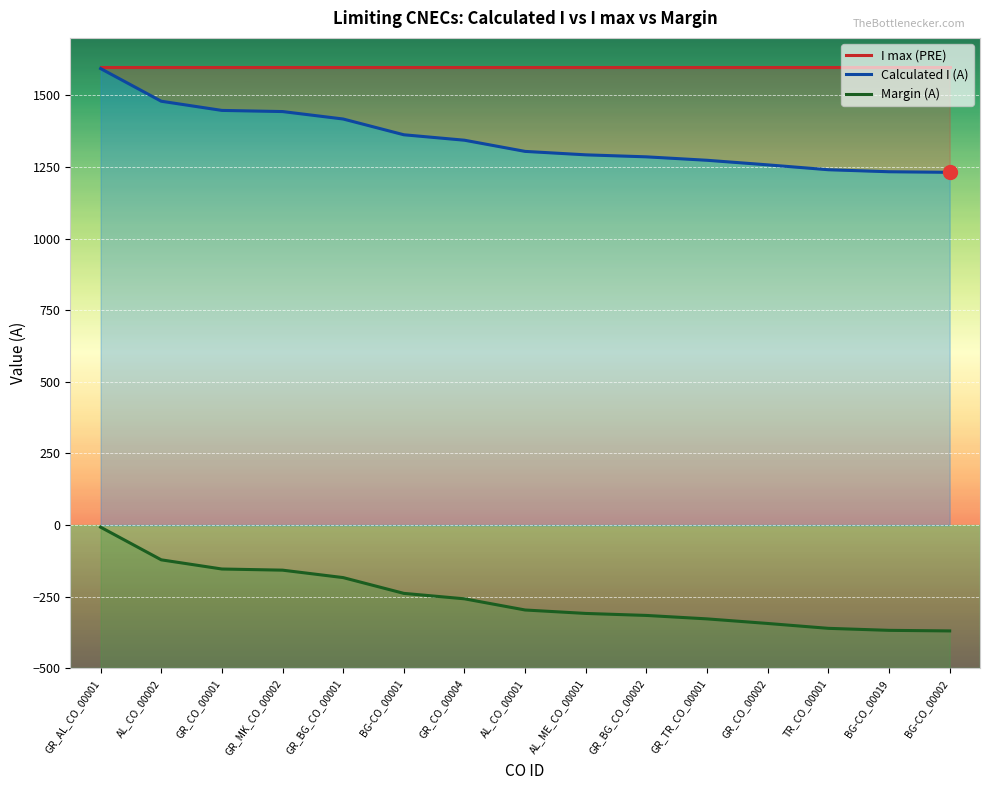

True or false: Calculated I (A) has more than 1 interior local peaks.

False